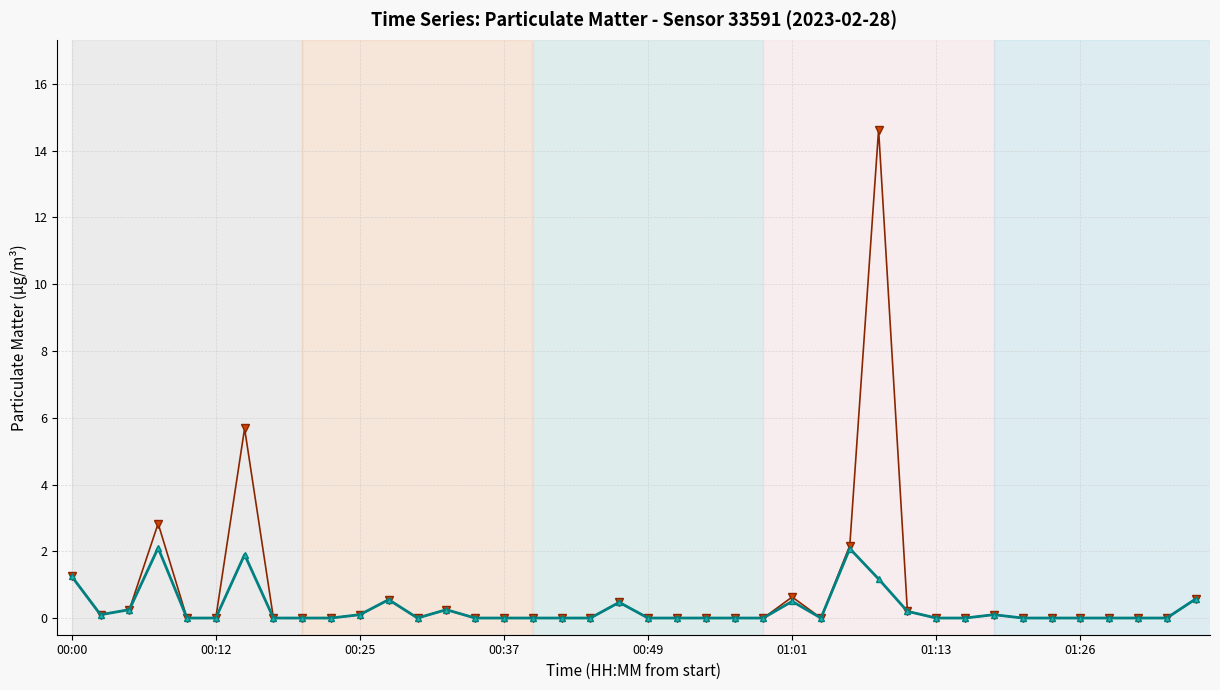

What is the maximum value shown in the chart?

14.6